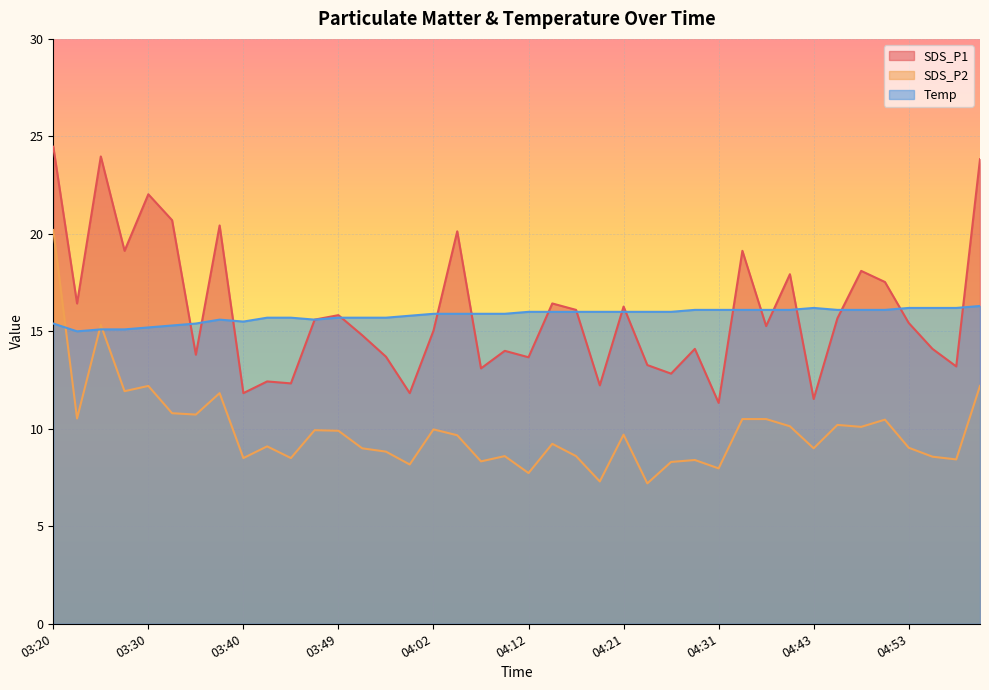

What is the maximum value shown in the chart?

24.5